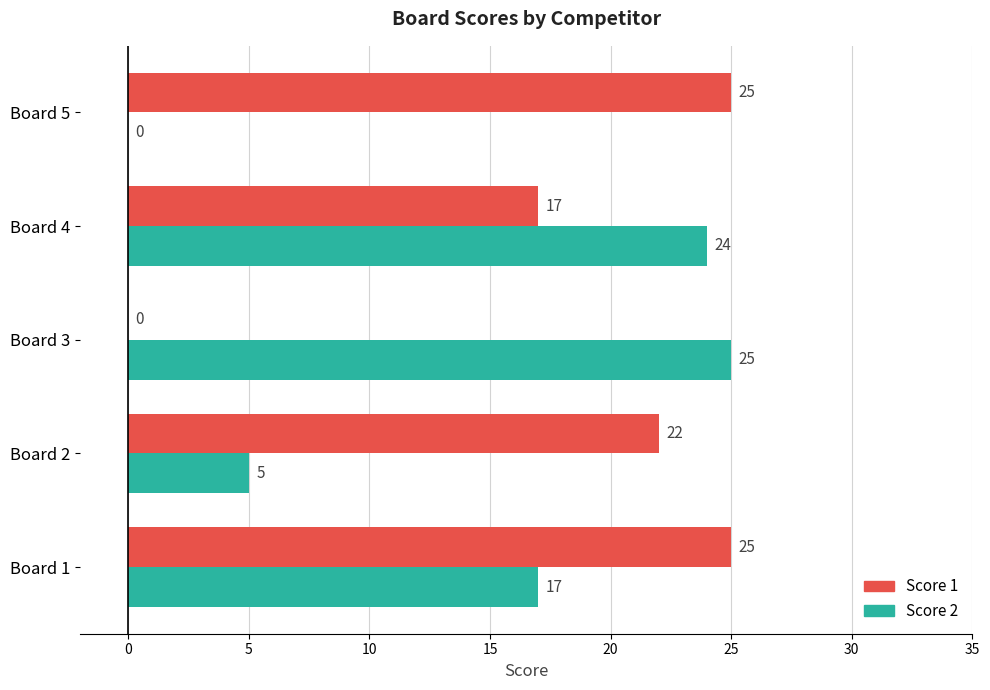

The value of Score 1 at Board 1 is 6. True or false?

False